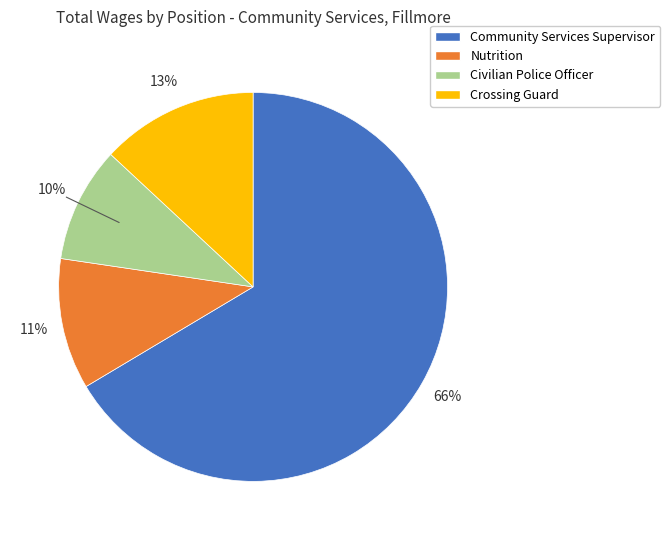

Combined, do Nutrition and Community Services Supervisor account for over 50%?

Yes